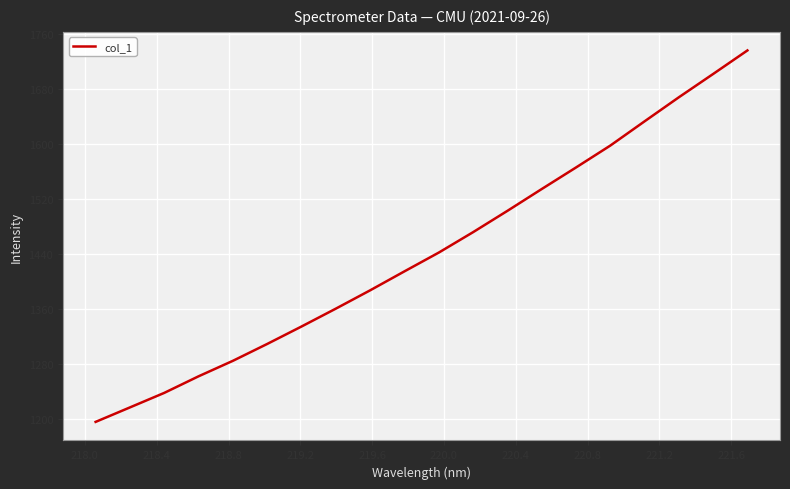

Does the chart display data point markers on the line(s)?

No